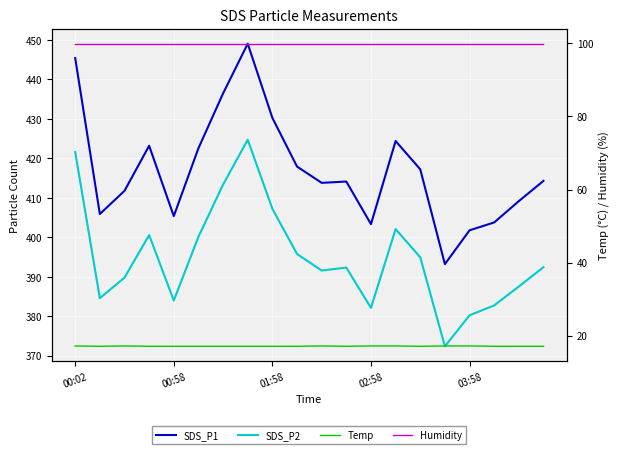

What is the value of the Humidity point at the 17th from the left?

99.9